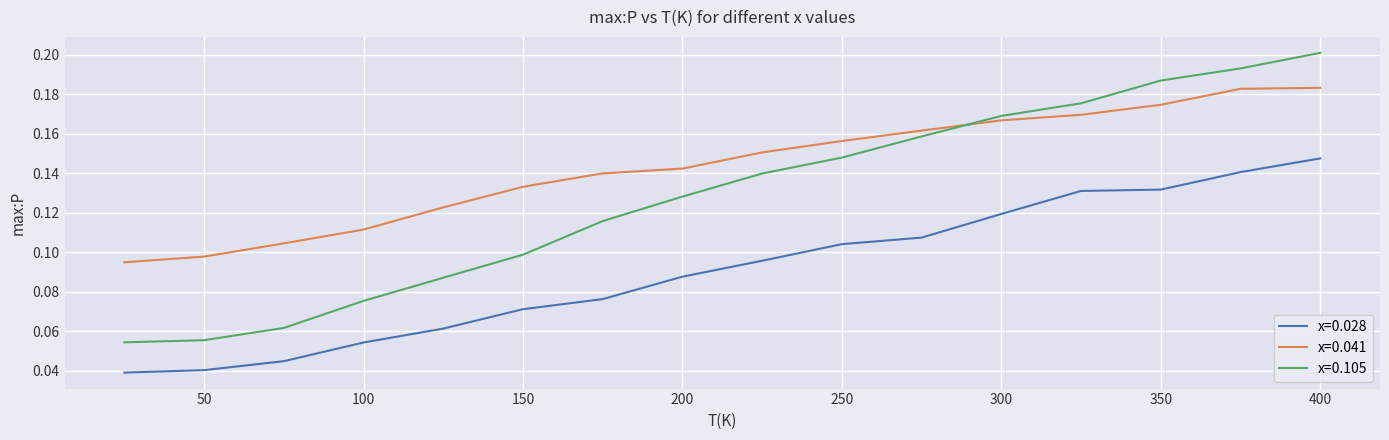

True or false: x=0.028 has more than 1 points higher than both neighbors.

False